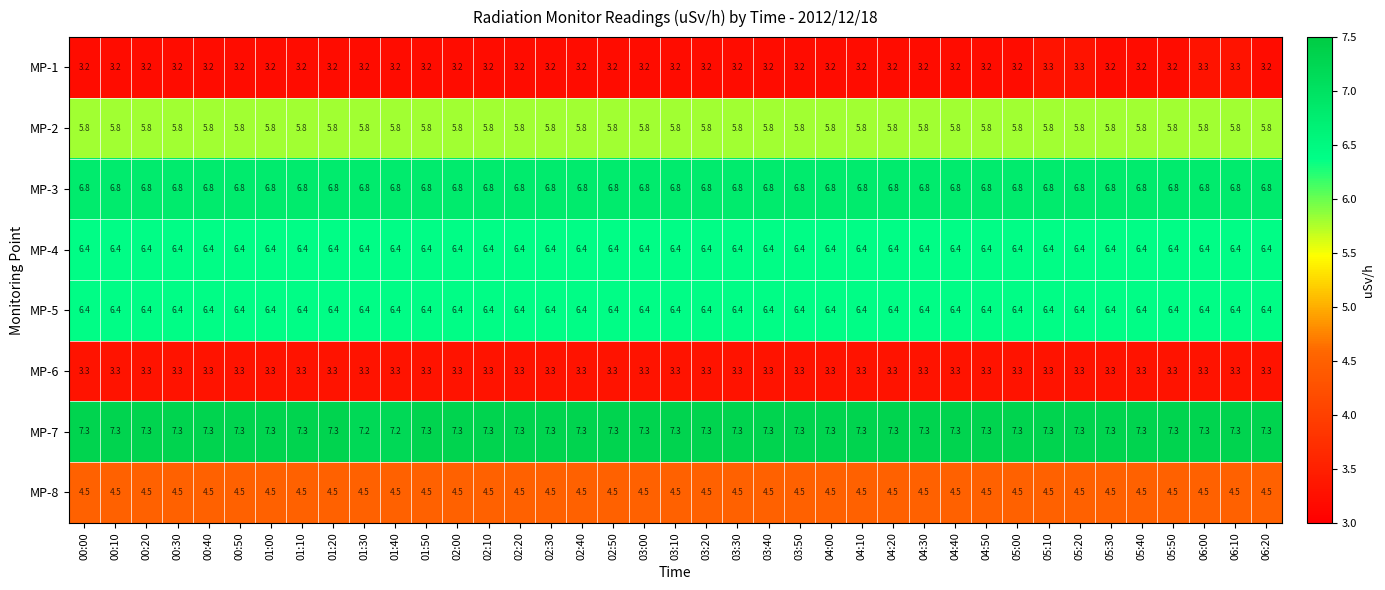

How many data points does each series have?

39